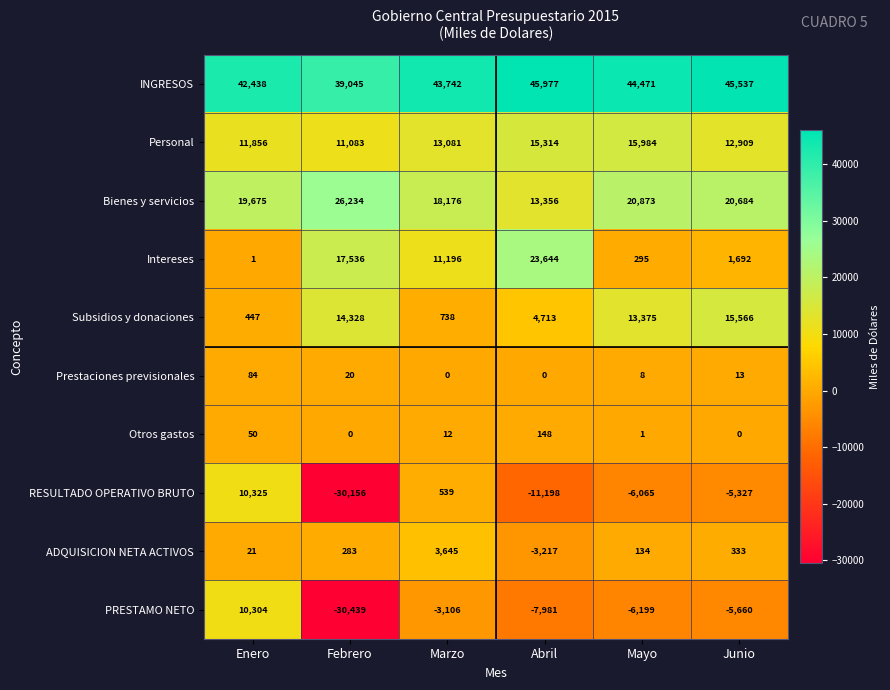

The Personal series shows 5104 at Febrero. True or false?

False